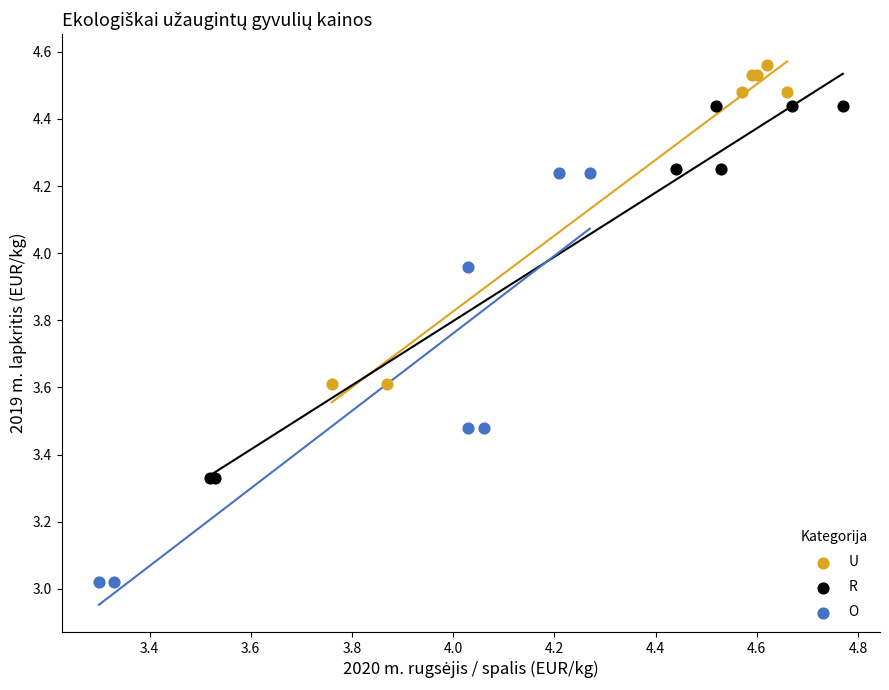

Which series has the widest spread of Y values?

O